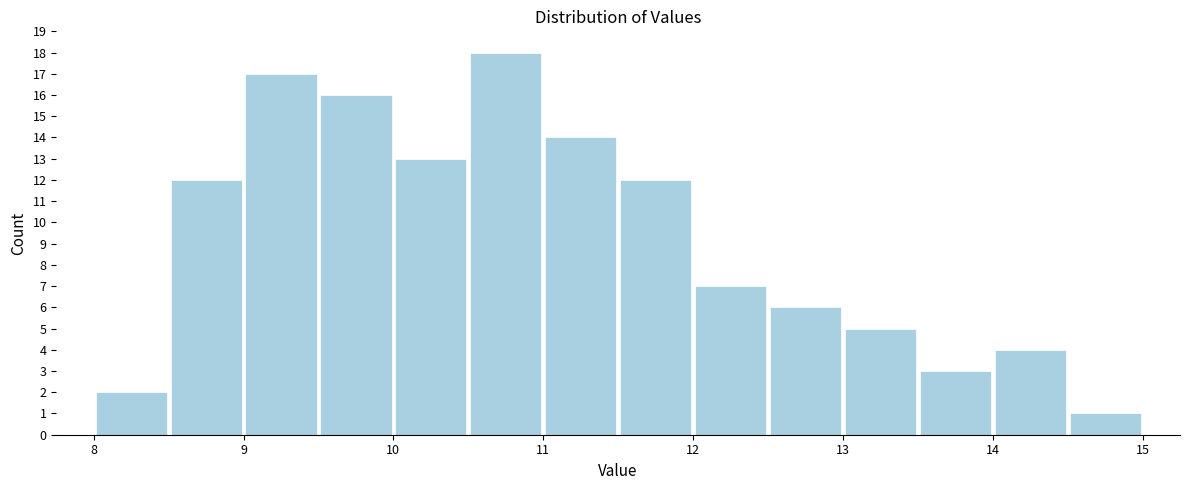

Reading left to right, list every bar in this chart as the range it spans on the x-axis followed by its height. The values are not printed on the chart, so give them approximately, as read against the axis.

8.0 to 8.5: 2
8.5 to 9.0: 12
9.0 to 9.5: 17
9.5 to 10.0: 16
10.0 to 10.5: 13
10.5 to 11.0: 18
11.0 to 11.5: 14
11.5 to 12.0: 12
12.0 to 12.5: 7
12.5 to 13.0: 6
13.0 to 13.5: 5
13.5 to 14.0: 3
14.0 to 14.5: 4
14.5 to 15.0: 1